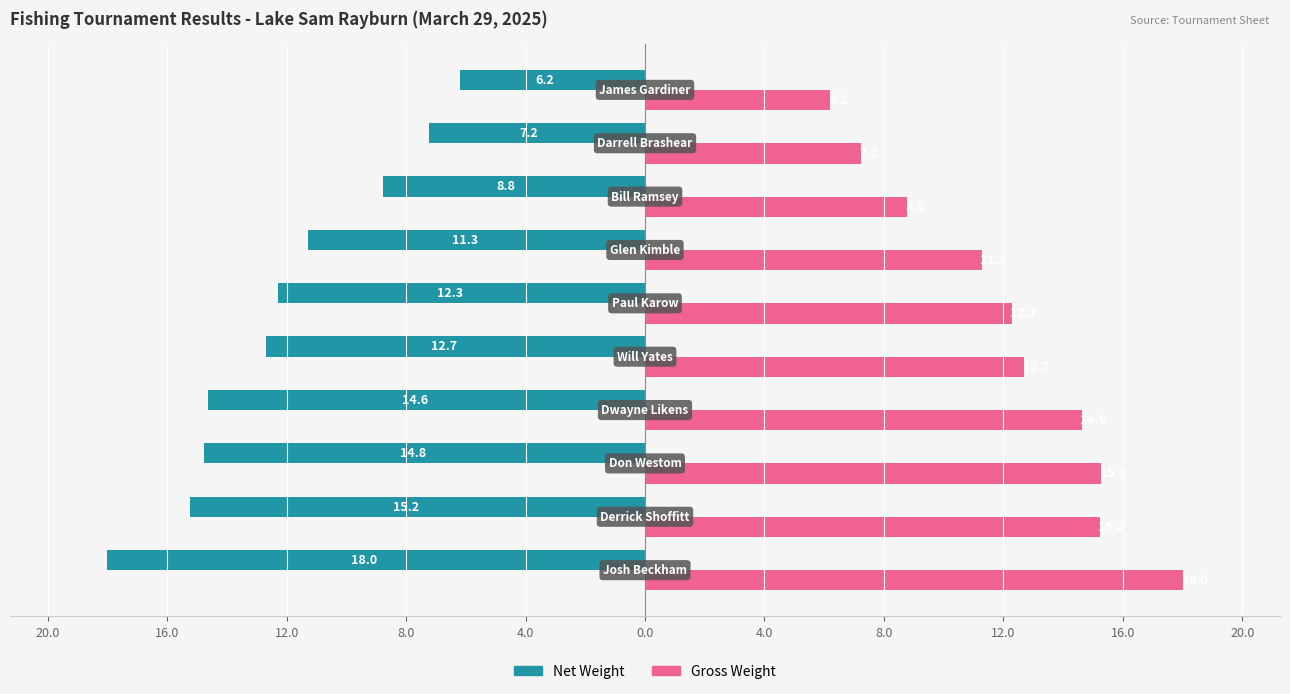

Reading left to right, transcribe all the data shown in this chart.

Net Weight: 4.0=-18.0	8.0=-15.2	12.0=-14.8	16.0=-14.6	20.0=-12.7	0.0=-12.3	4.0=-11.3	8.0=-8.8	12.0=-7.2	16.0=-6.2
Gross Weight: 4.0=18.0	8.0=15.2	12.0=15.3	16.0=14.6	20.0=12.7	0.0=12.3	4.0=11.3	8.0=8.8	12.0=7.2	16.0=6.2